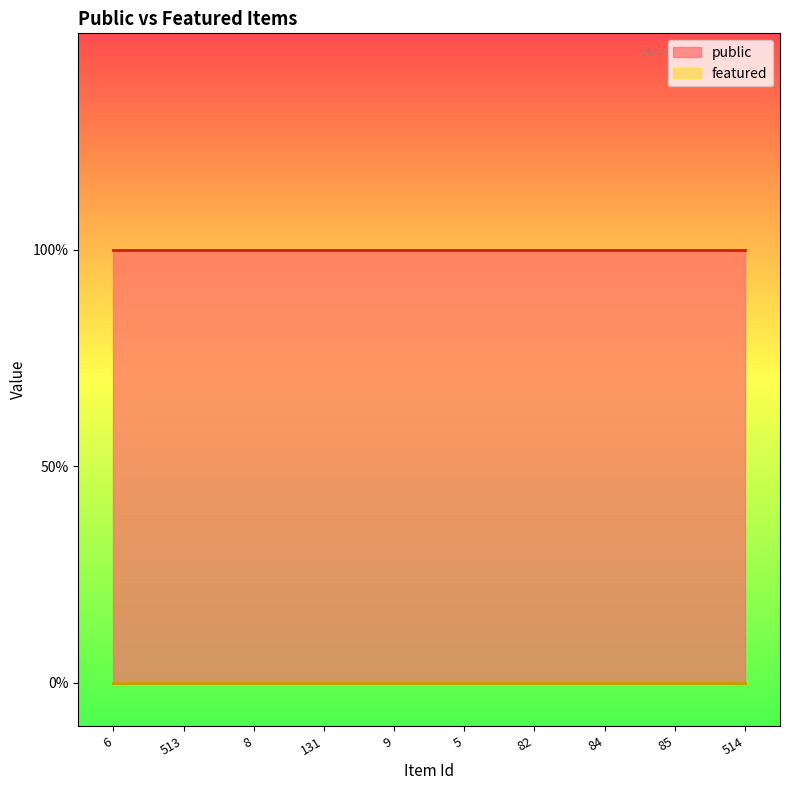

True or false: public and featured cross at least once.

False